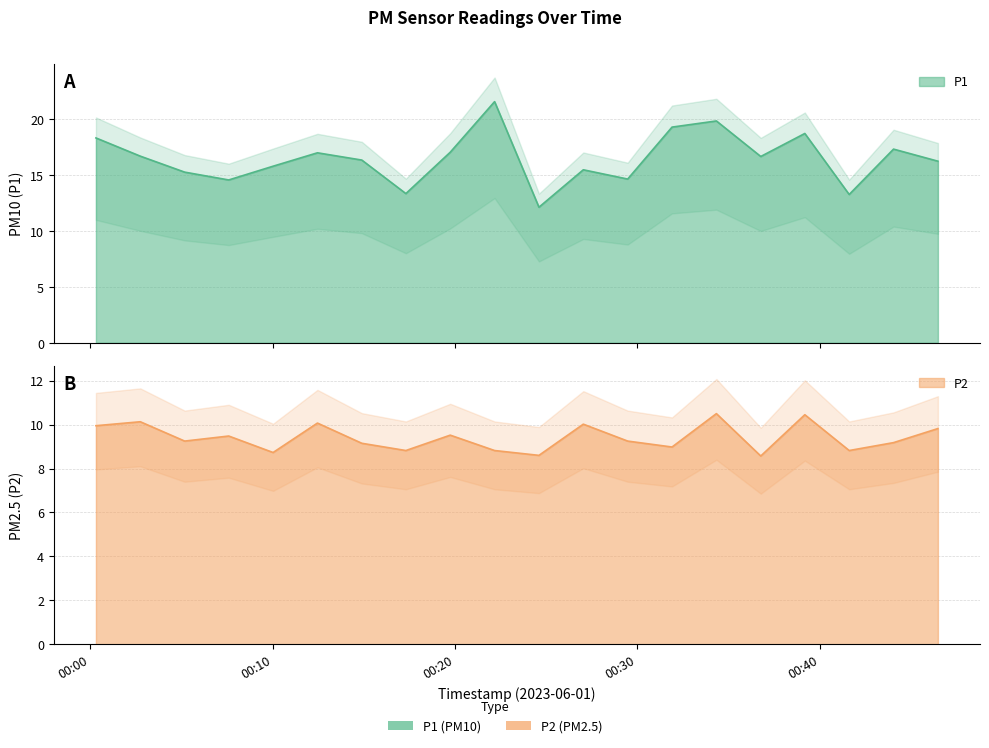

What is the label of the 3rd point from the left?

2023-06-01T00:05:10